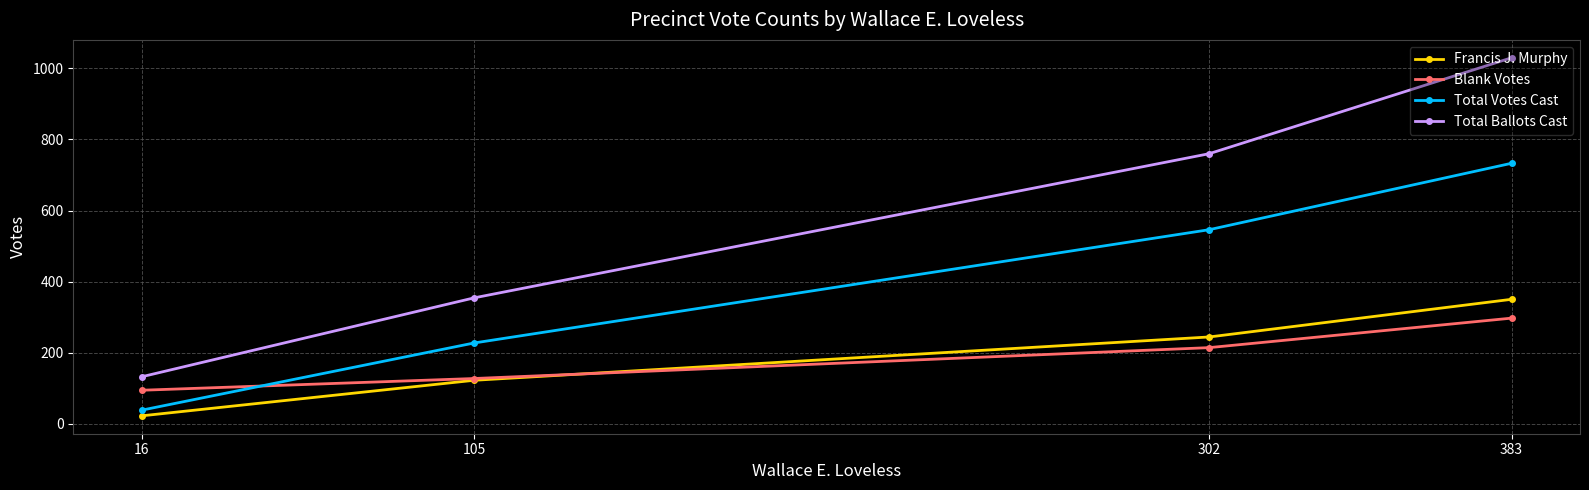

Count the number of data series in this chart.

4